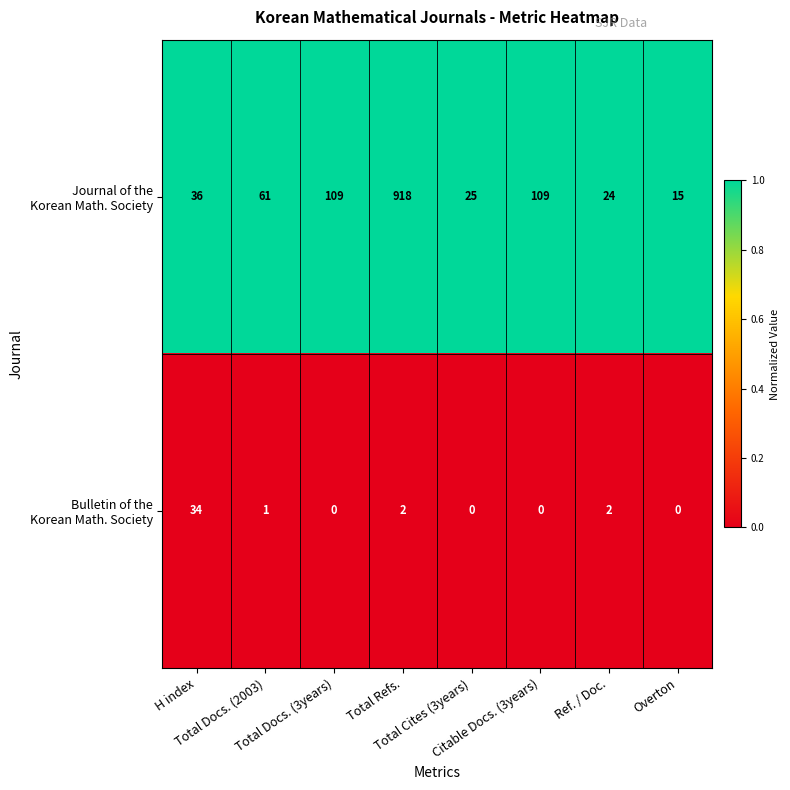

At how many categories does at least one series exceed 97?

3